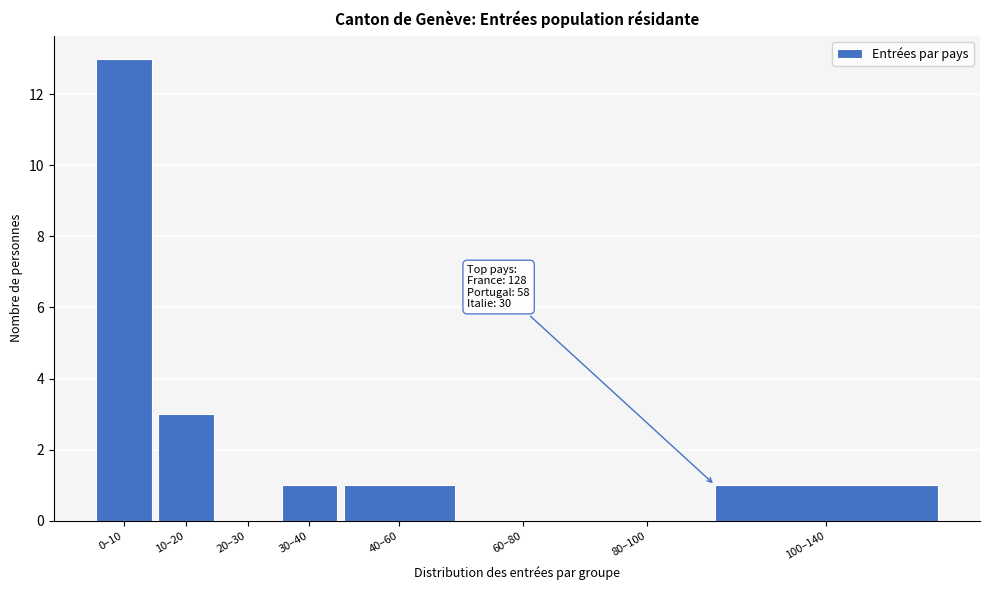

Reading left to right, what are all the values shown in this chart?

0–10=13	10–20=3	20–30=0	30–40=1	40–60=1	60–80=0	80–100=0	100–140=1